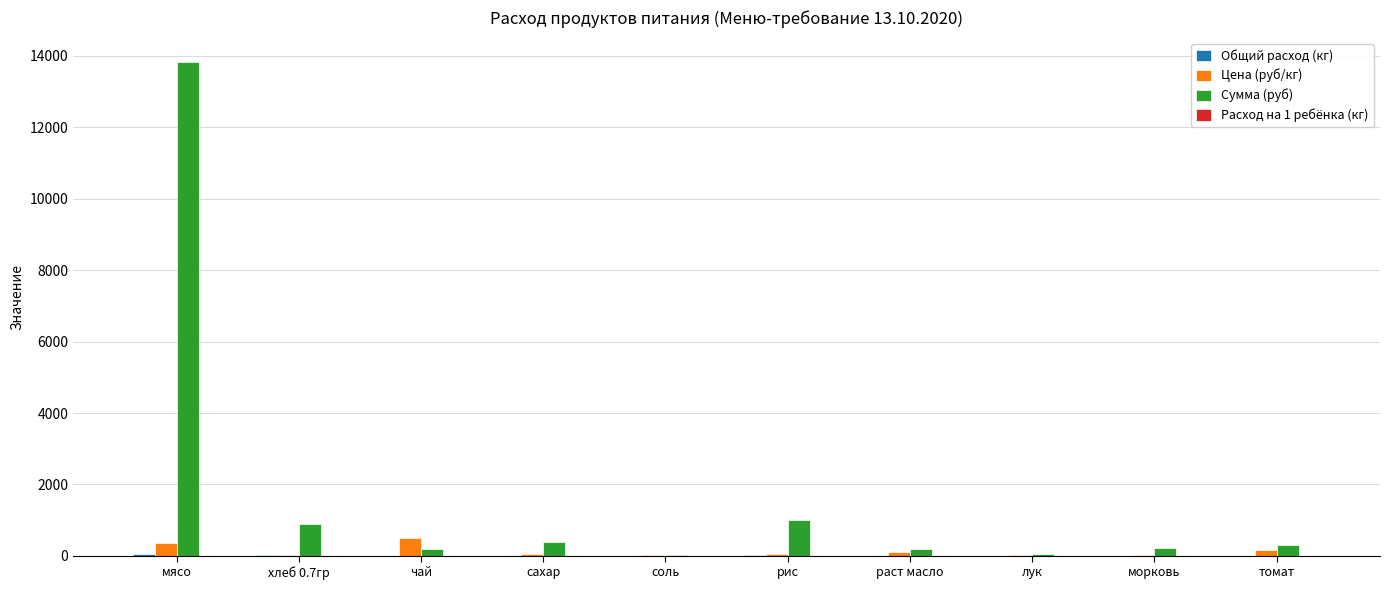

Which series has the largest total across all categories?

Сумма (руб)